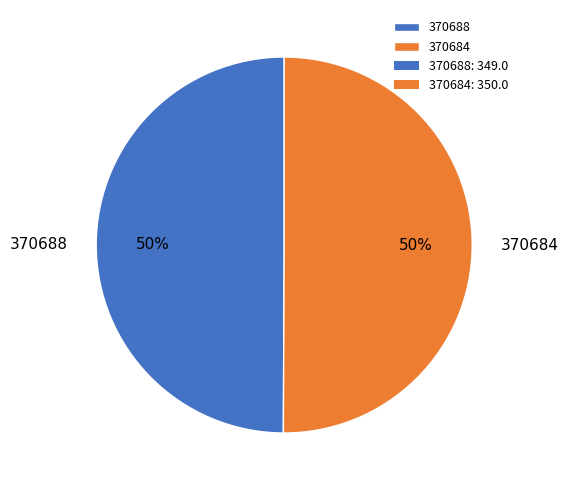

What is the ratio of the value at 370688 to the value at 370684?

1.0